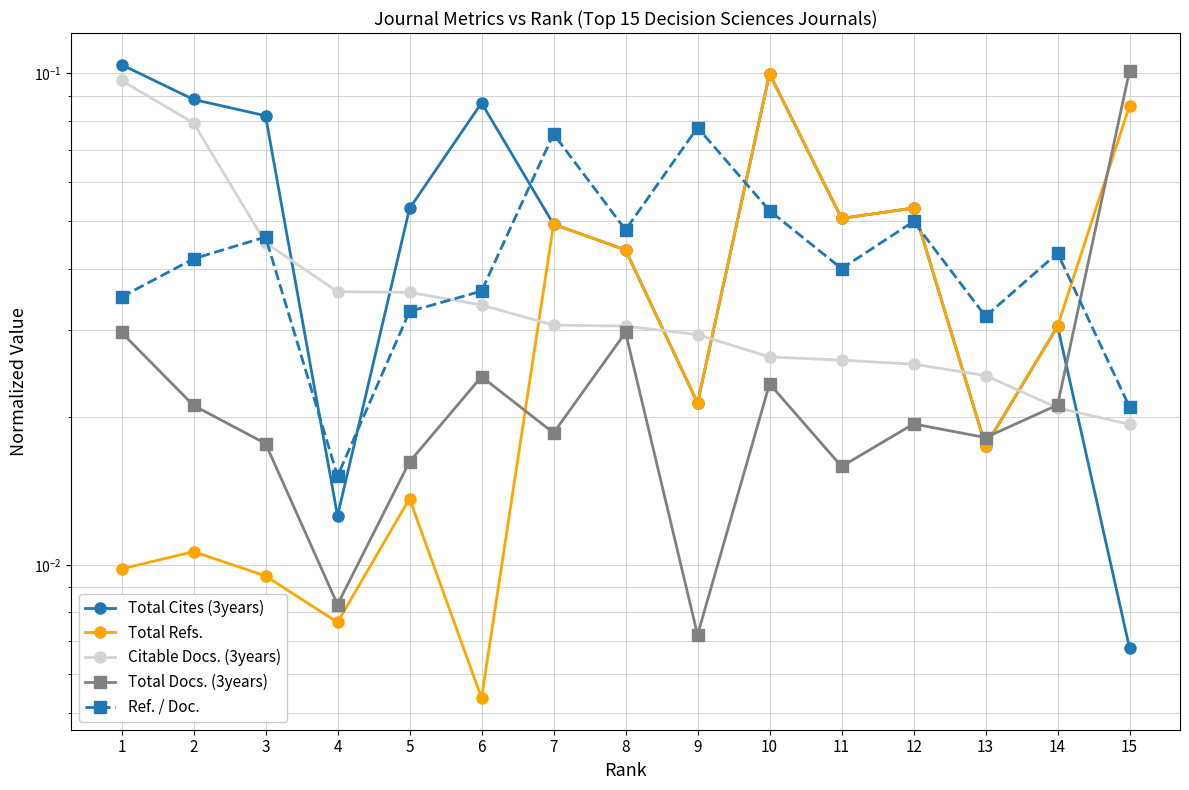

What is the total value across all series at 8?

0.2